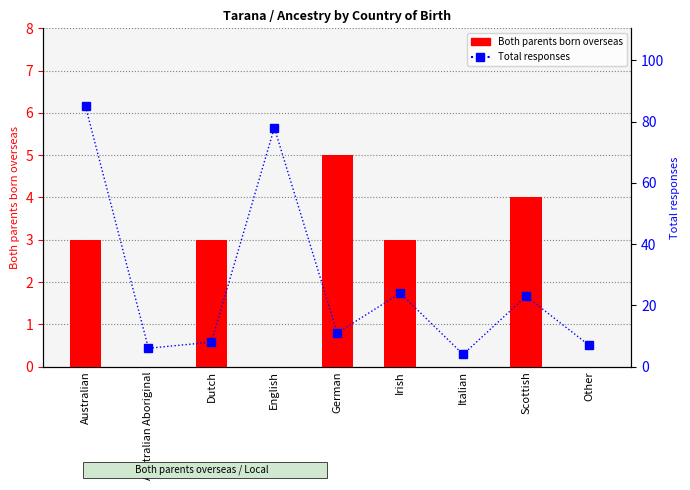

The value of Total responses at Australian is 85. True or false?

True